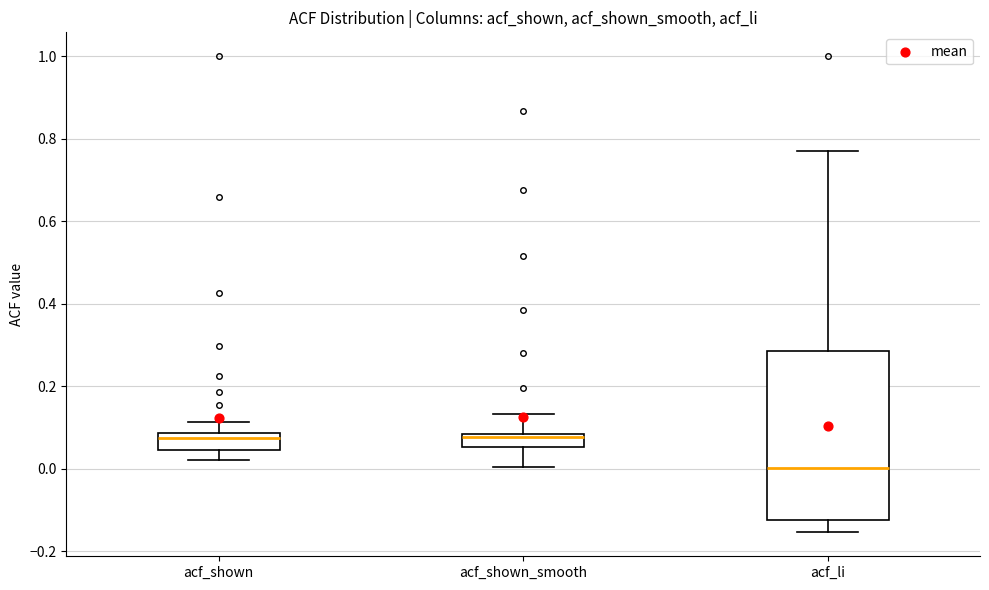

Comparing the boxes themselves (not the whiskers), which one is the tallest?

acf_li